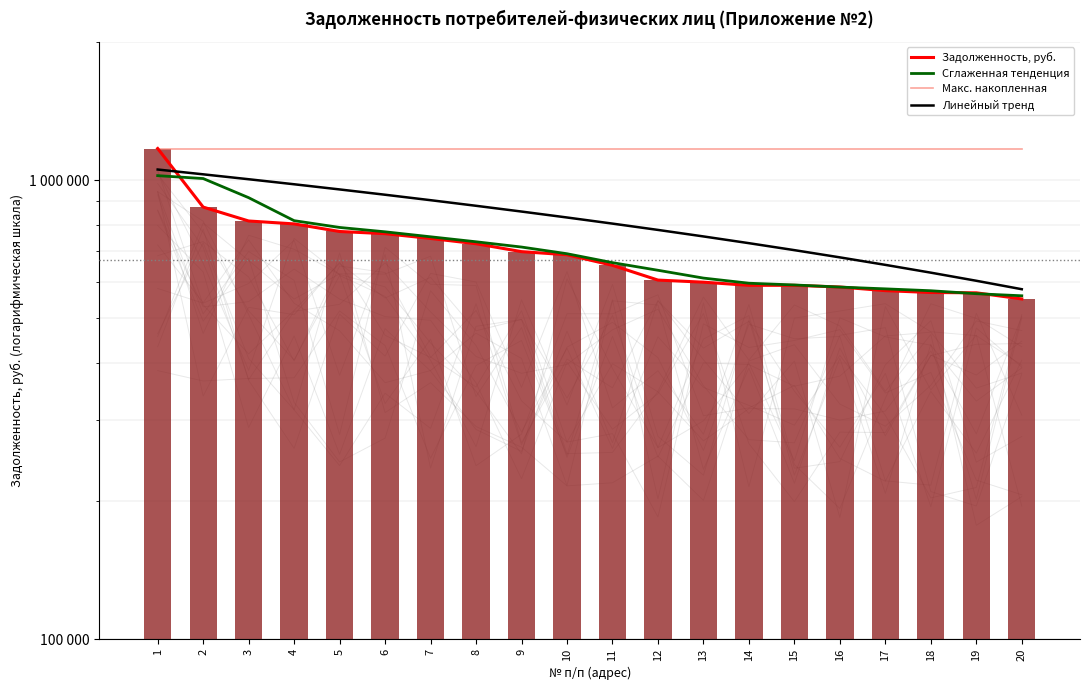

At which category does the chart reach its minimum across all series?

20